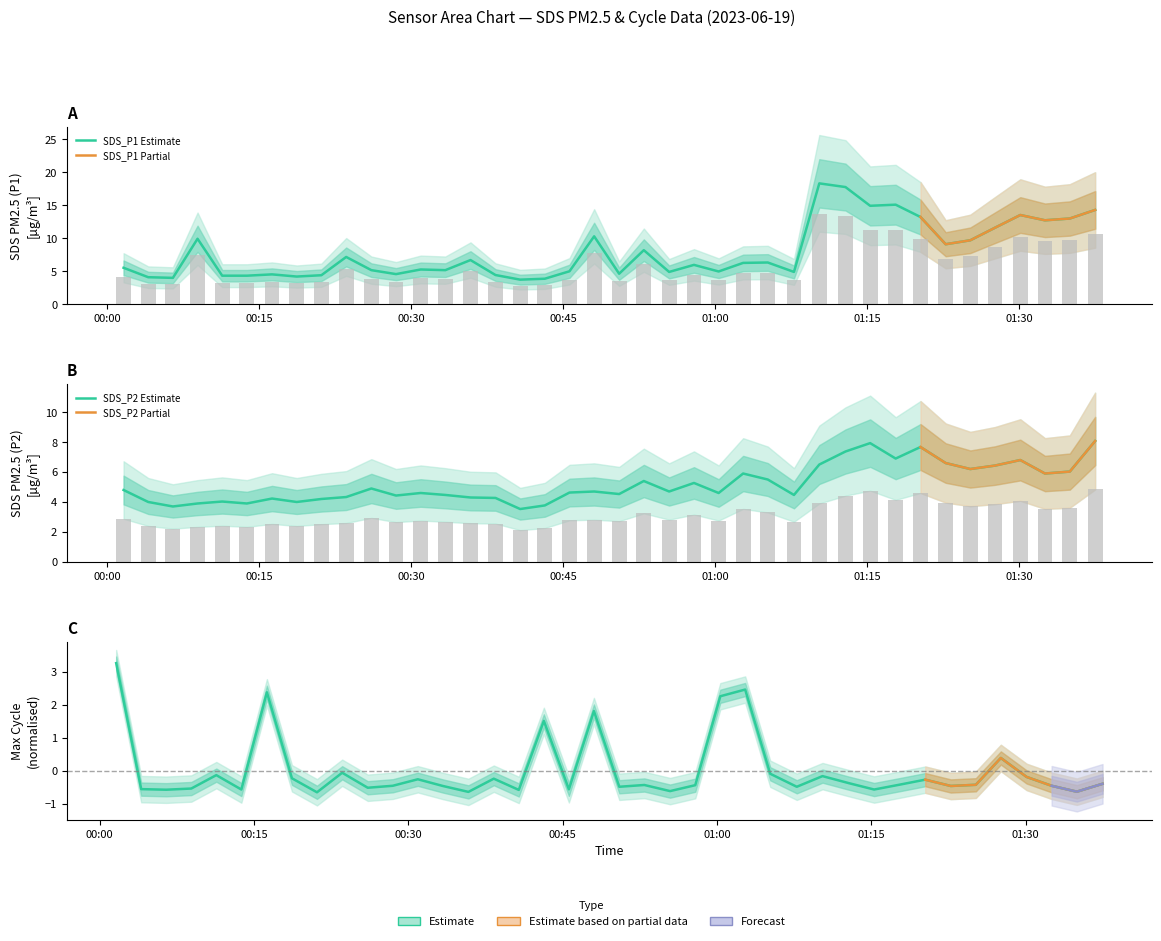

How many categories are shown in the chart?

40